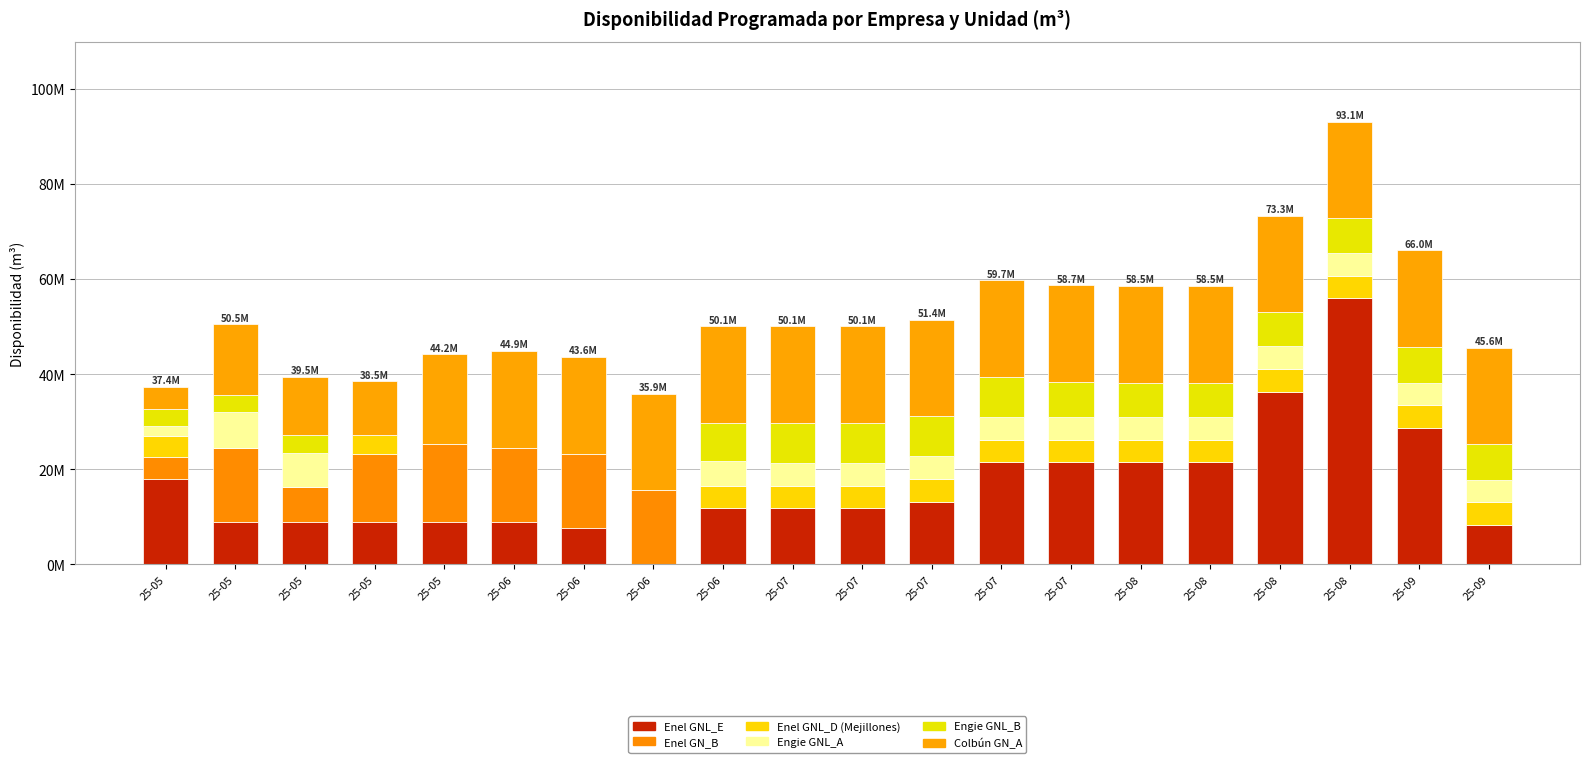

Are the bars horizontal?

No